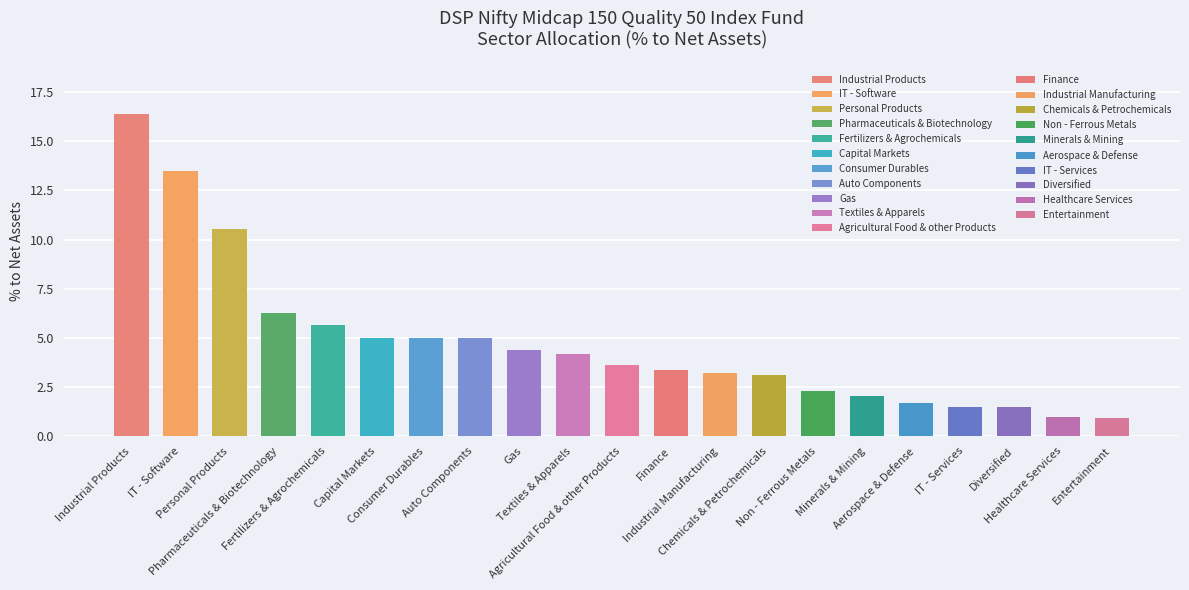

What is the value of the 5th bar from the left?

5.7